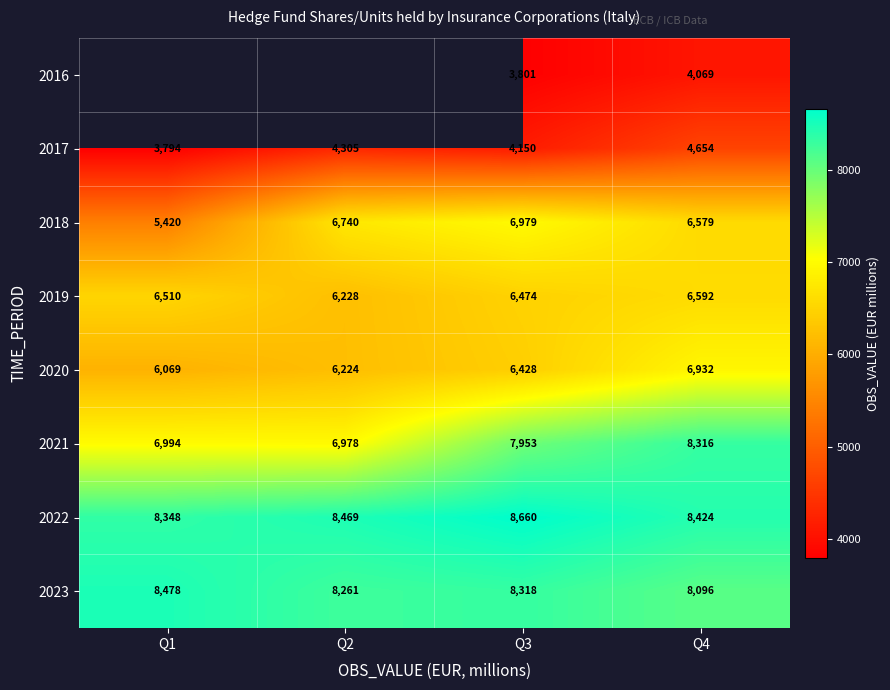

What is the average value of the 2021 series?

7560